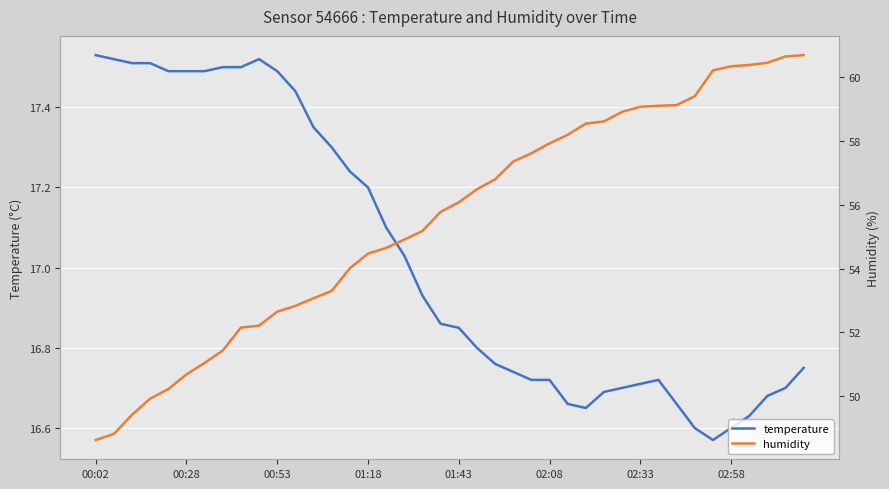

How many distinct data groups are displayed?

2